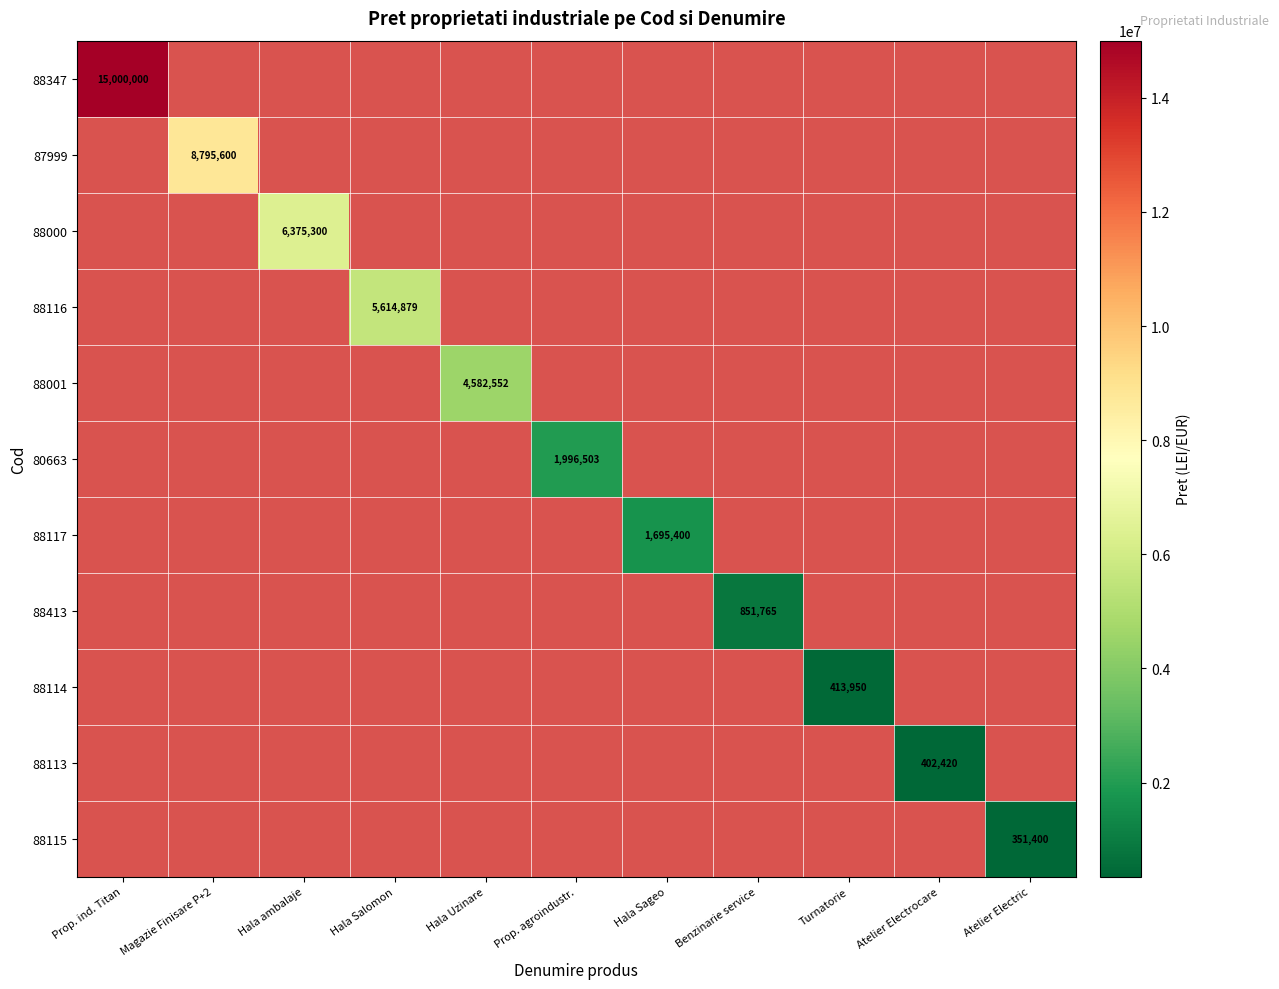

How many data points does each series have?

11